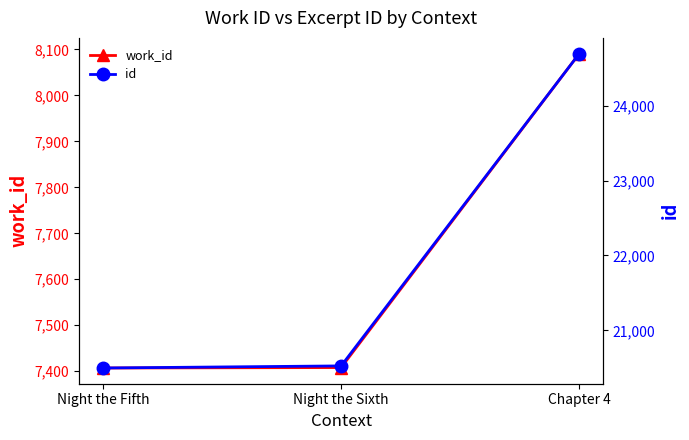

At Night the Fifth, list the series in order from largest to smallest.

id, work_id